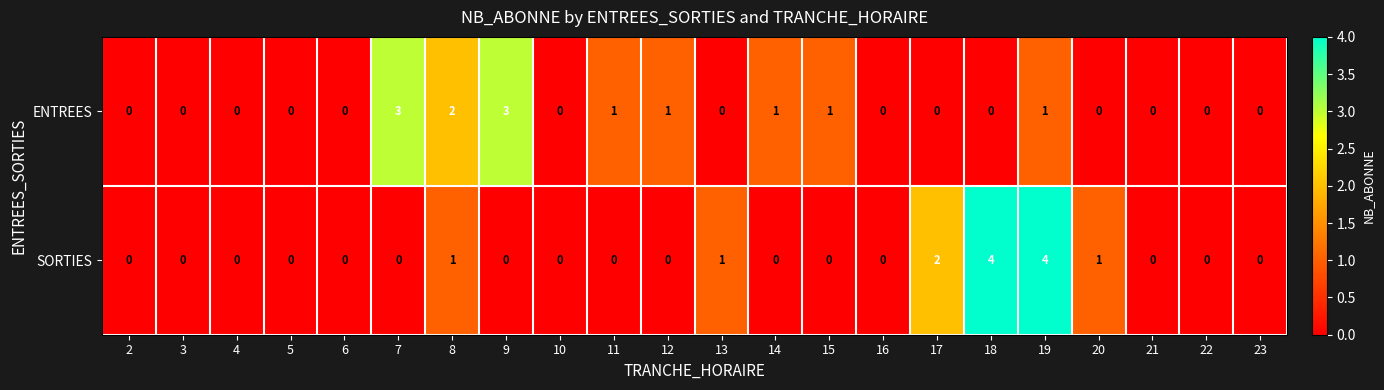

How many data points does each series have?

22